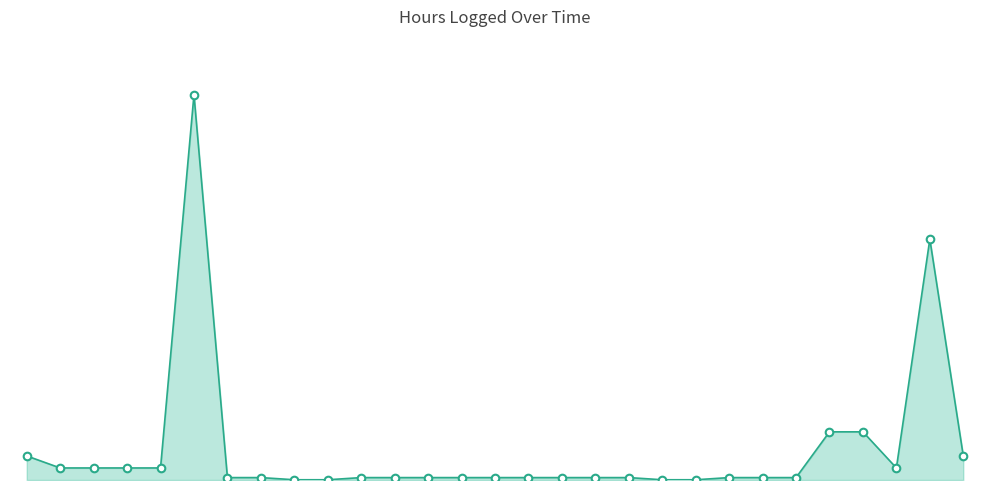

What is the change in value from 1 to 11?

-0.4